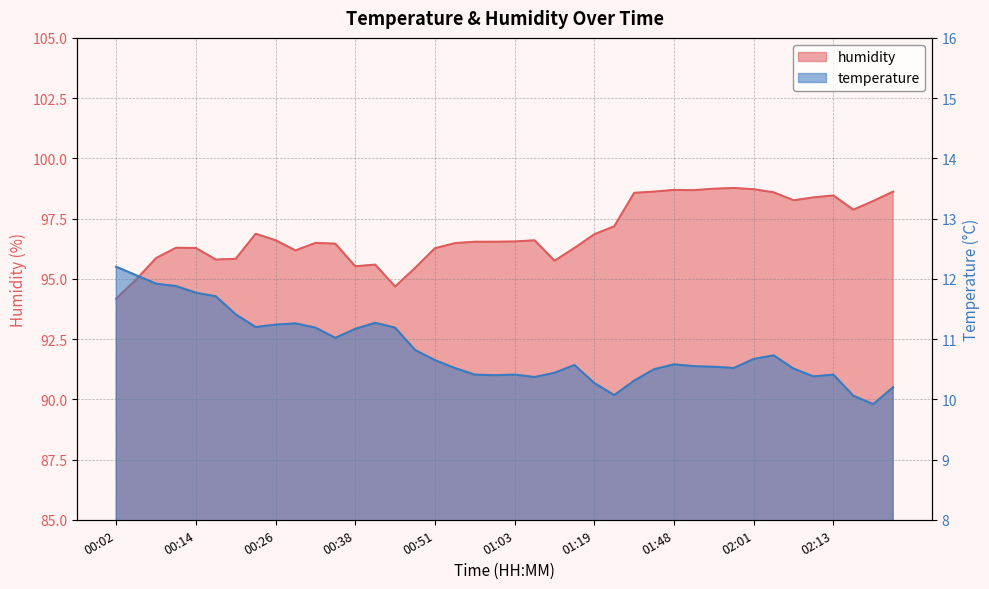

List the series in order of their peak value, highest first.

humidity, temperature